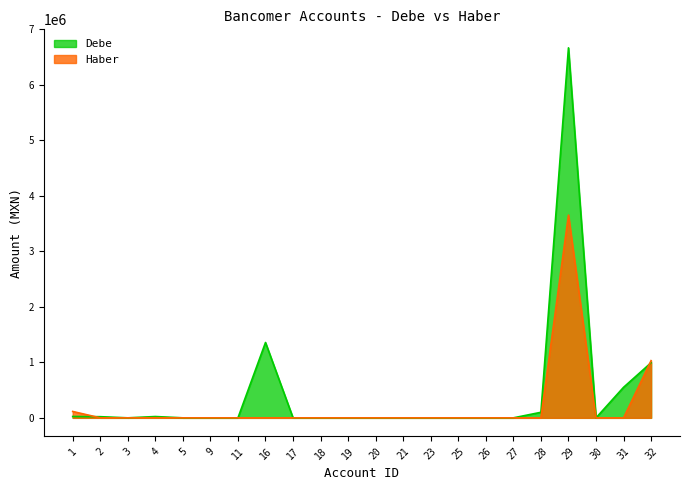

The value of Debe at 3 is 0. True or false?

True